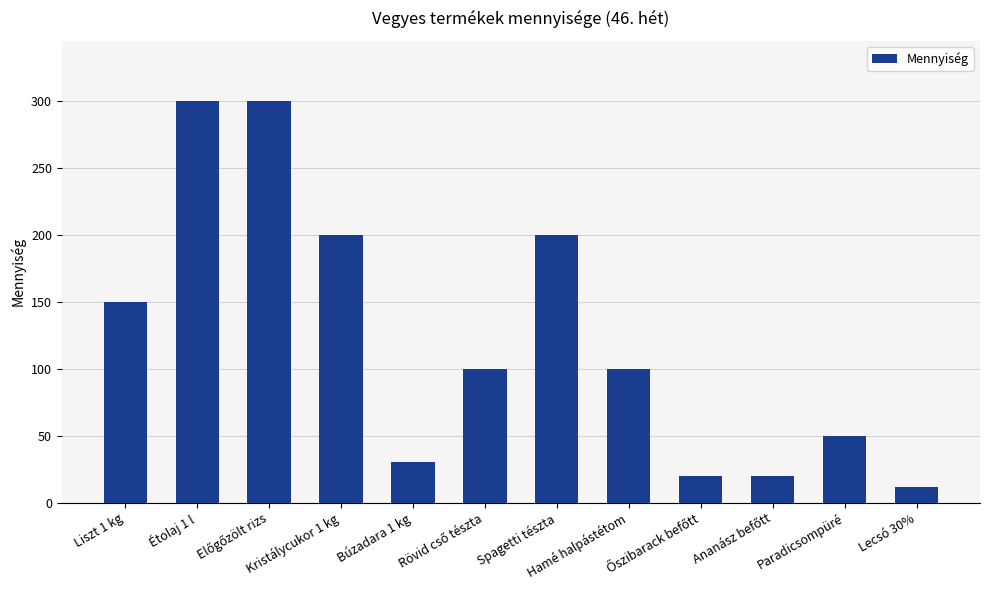

What is the value of the 3rd bar from the left?

300